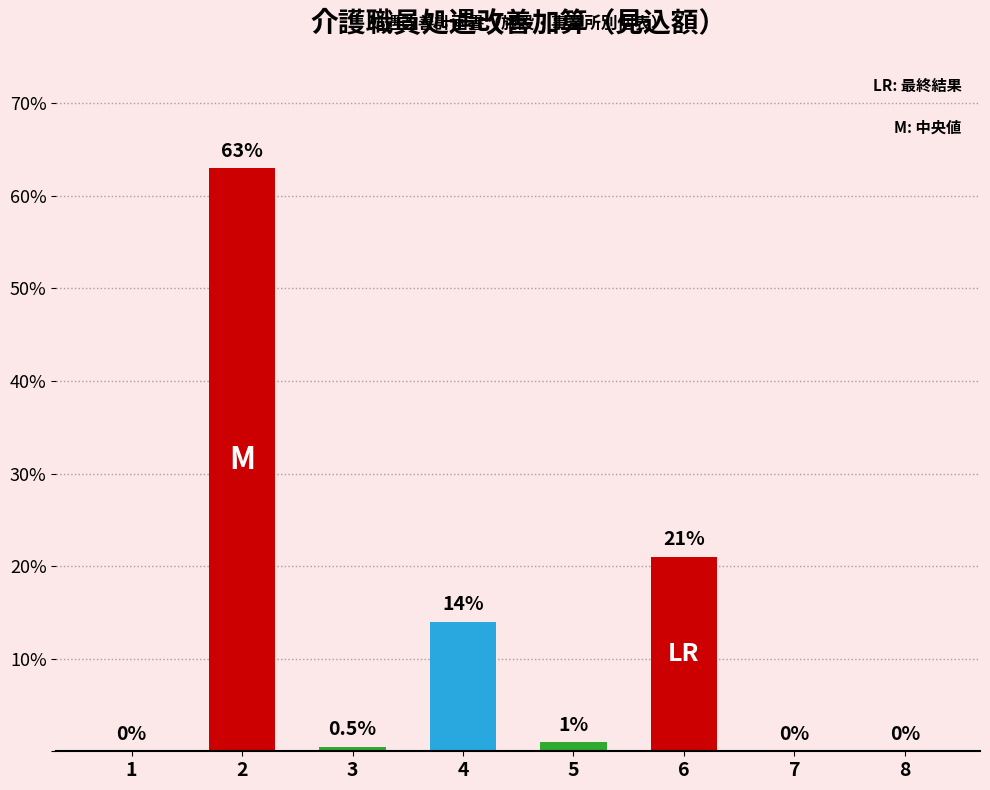

The chart shows a value of 0.0 at 8. True or false?

True